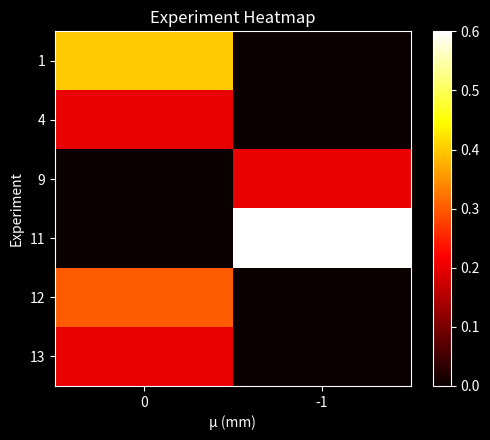

Which series has the largest total across all categories?

11